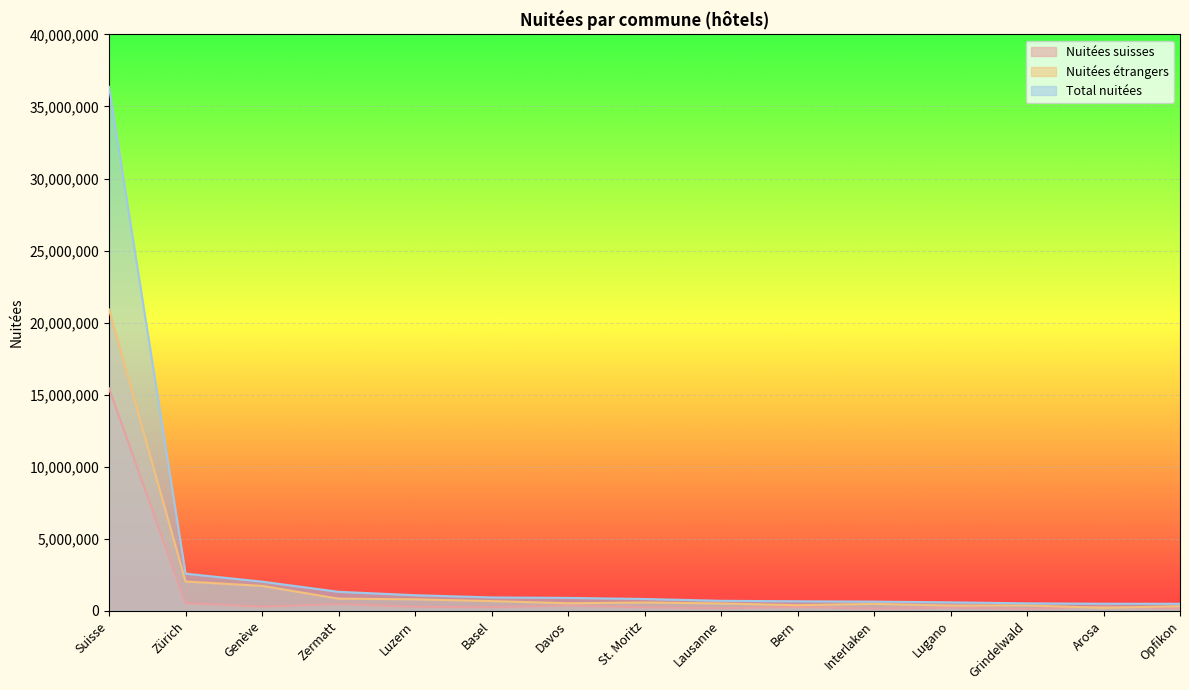

True or false: Nuitées suisses has a value of 91301 at Basel.

False